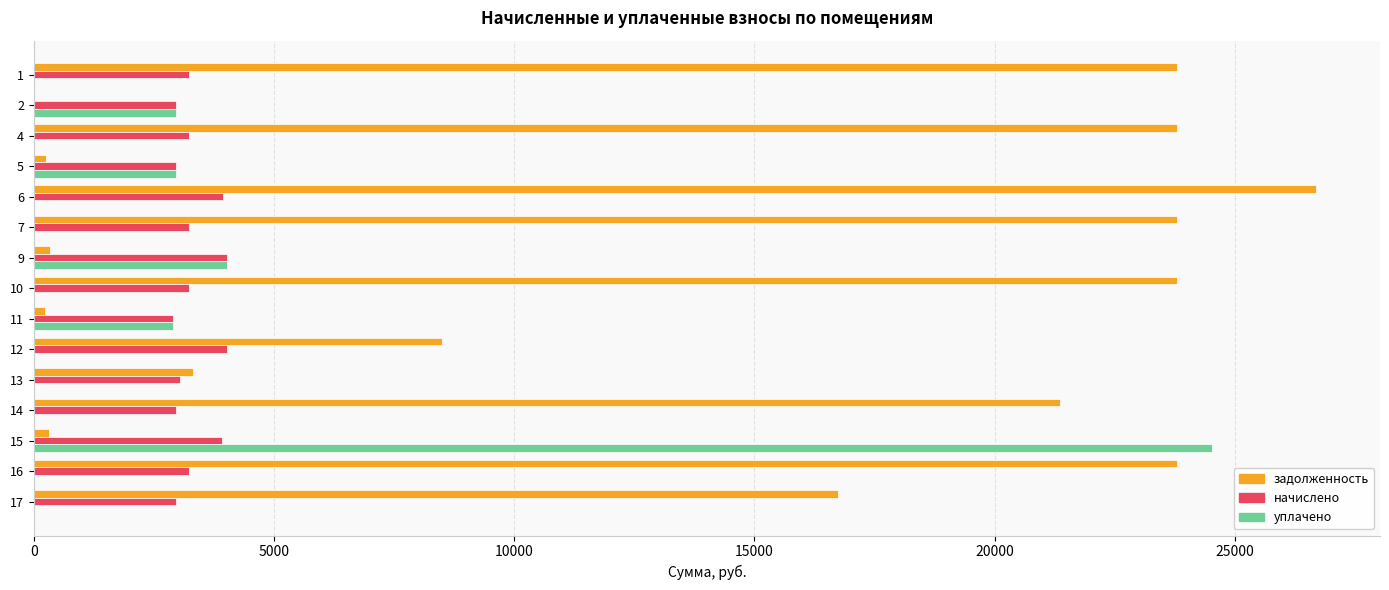

The value of начислено at 13 is 3046.4. True or false?

True